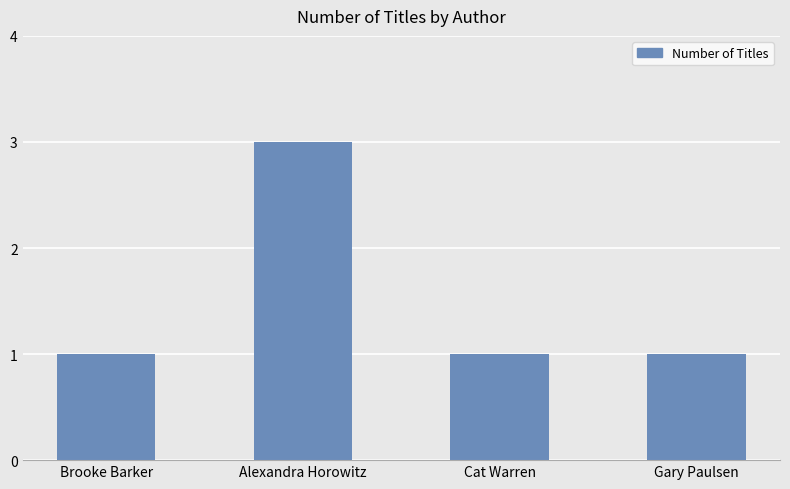

How many bars are there in total?

4